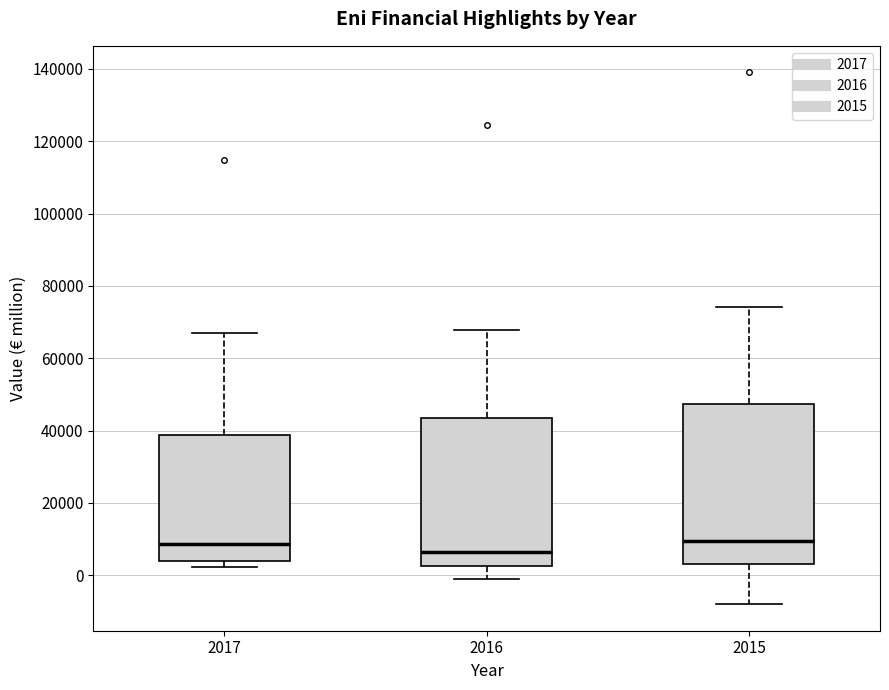

Where does the upper whisker of the box at x = 2017 end on the y-axis? The values are not printed on the chart, so give them approximately, as read against the axis.

66000